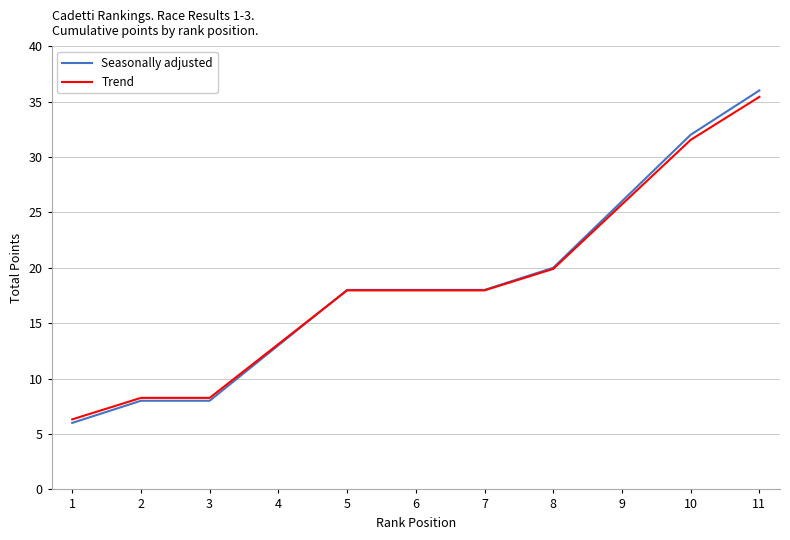

How many times do Seasonally adjusted and Trend cross each other?

1